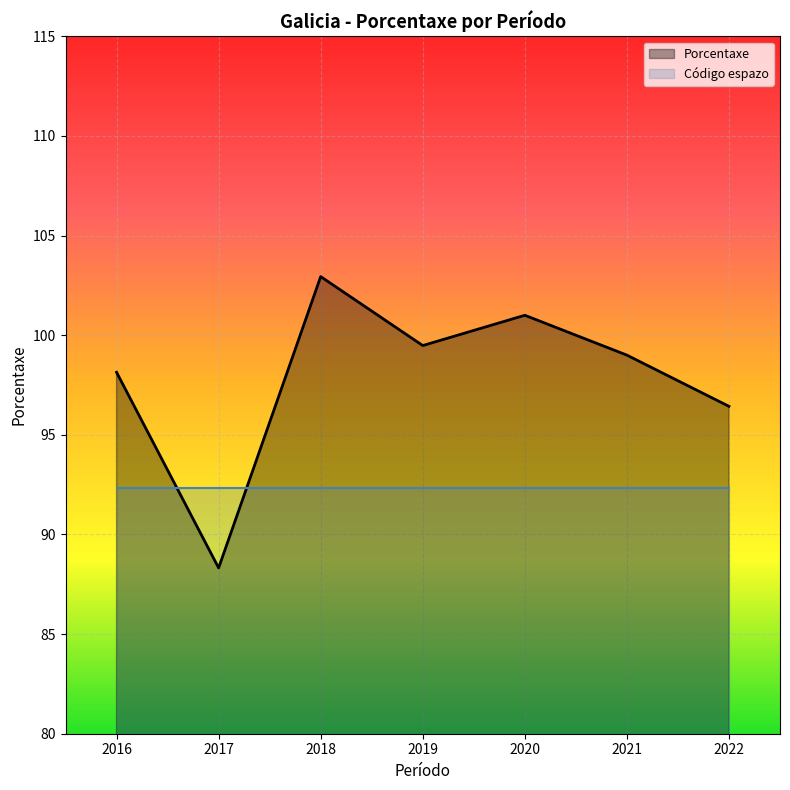

Which has a higher value, 2019 or 2020?

2020